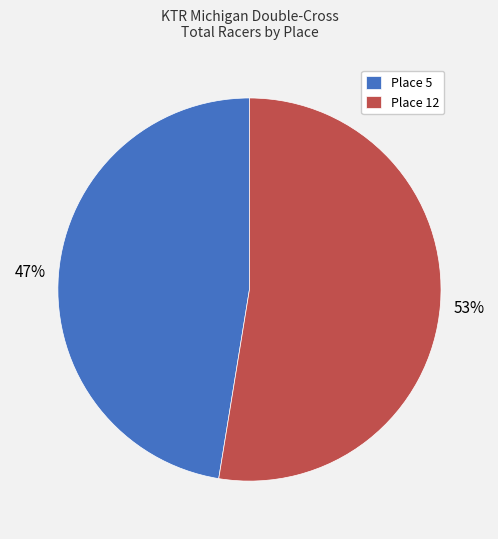

What is the smallest slice in the pie chart?

Place 5